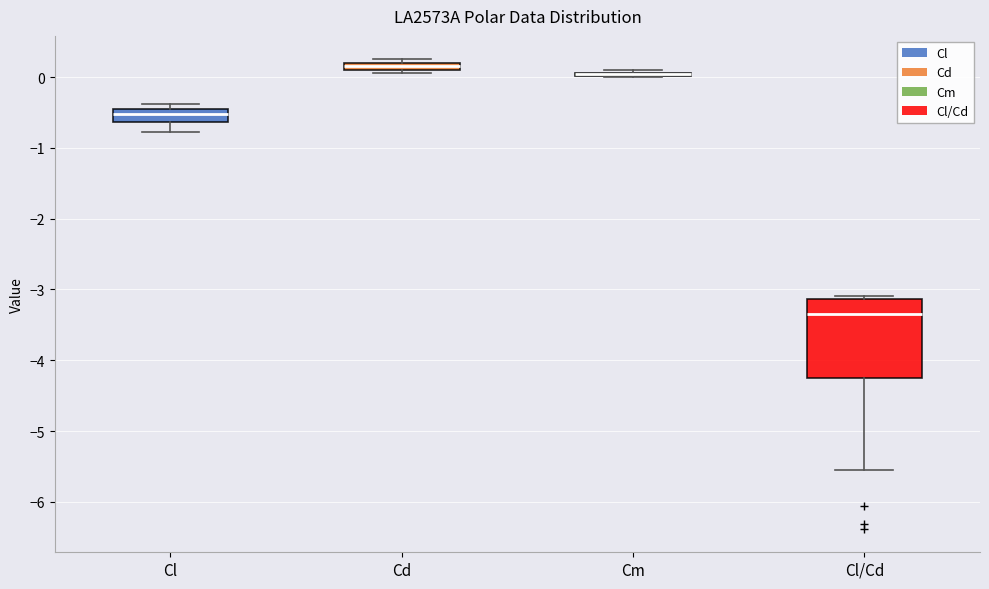

Where is the upper edge of the box for Cl/Cd on the y-axis? The values are not printed on the chart, so give them approximately, as read against the axis.

-3.1